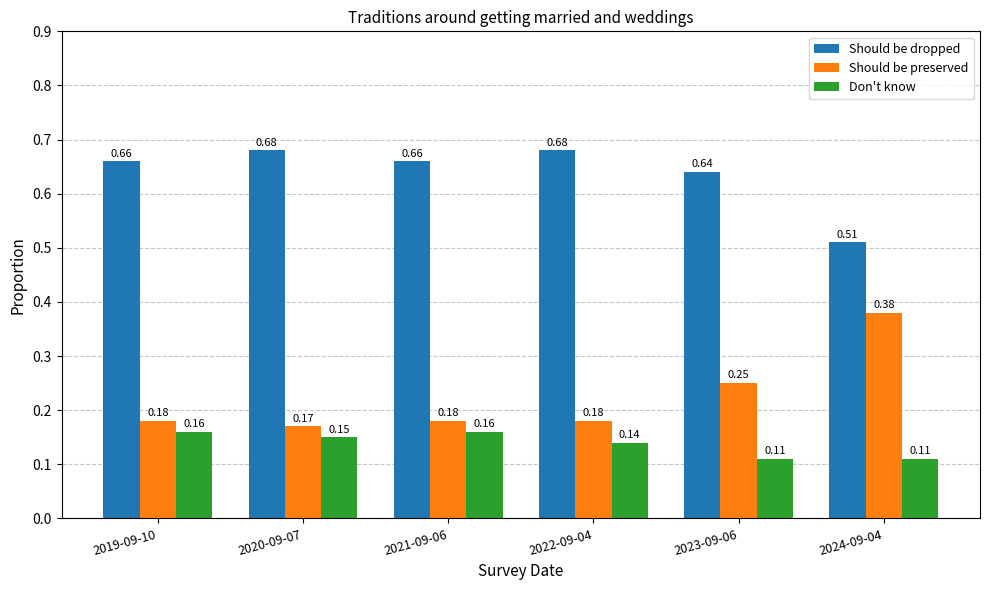

Which series has the largest total across all categories?

Should be dropped